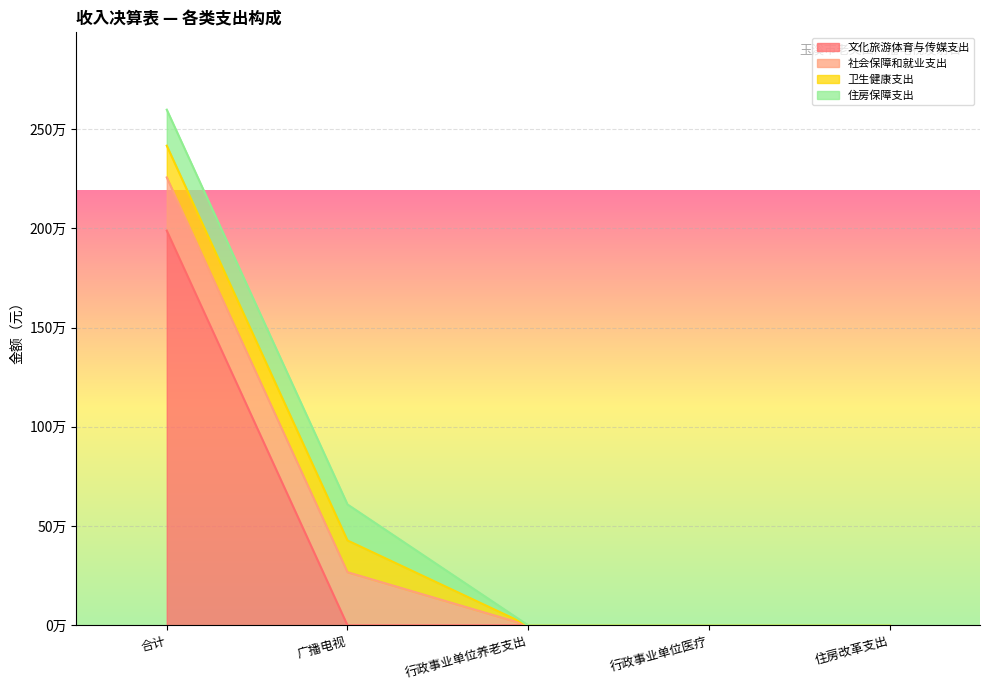

What is the label of the 3rd point from the right?

行政事业单位养老支出